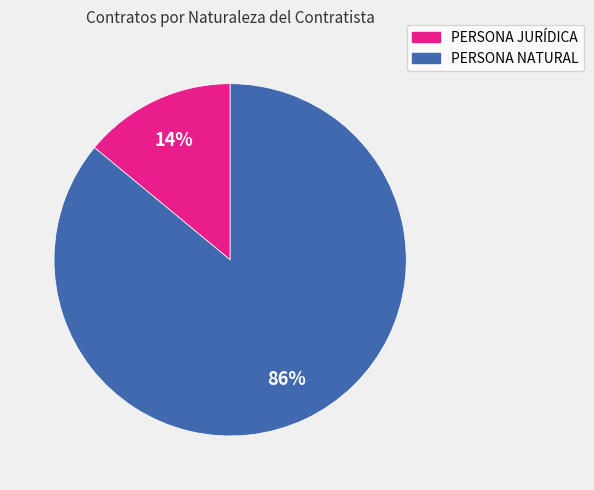

How many segments does this pie chart have?

2